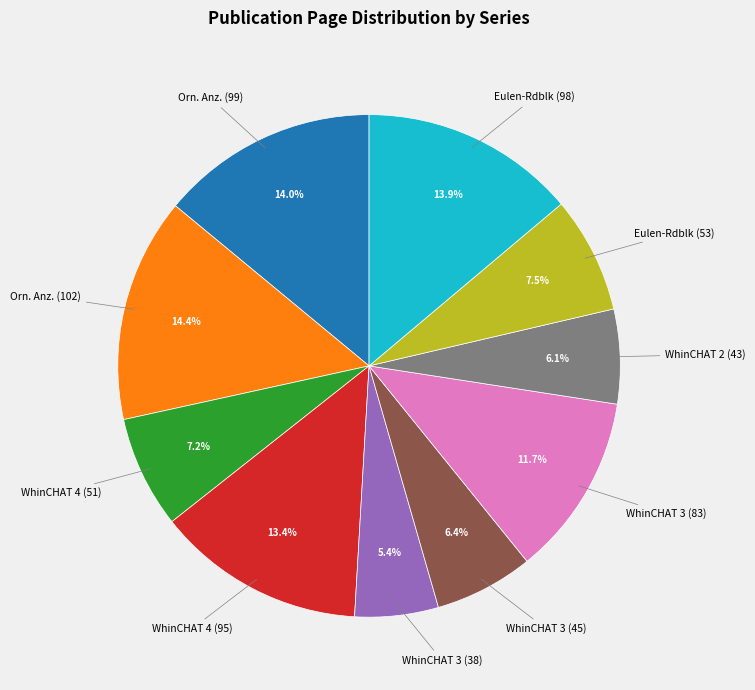

Is there a majority slice in this chart?

No